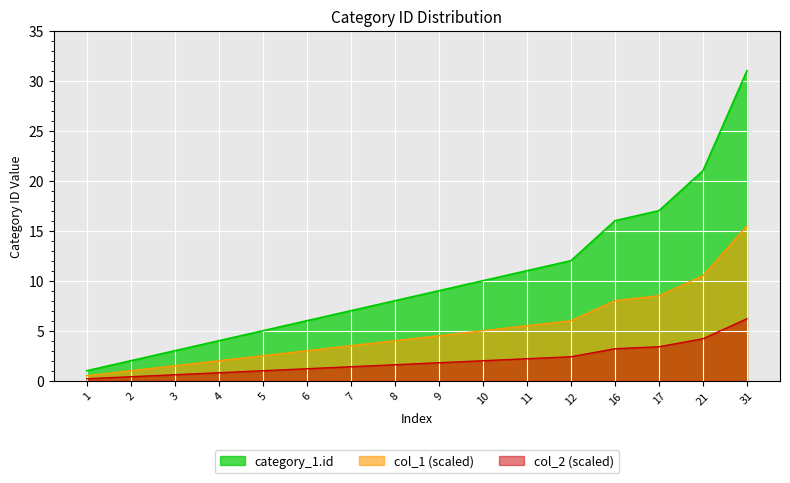

How many distinct data groups are displayed?

3